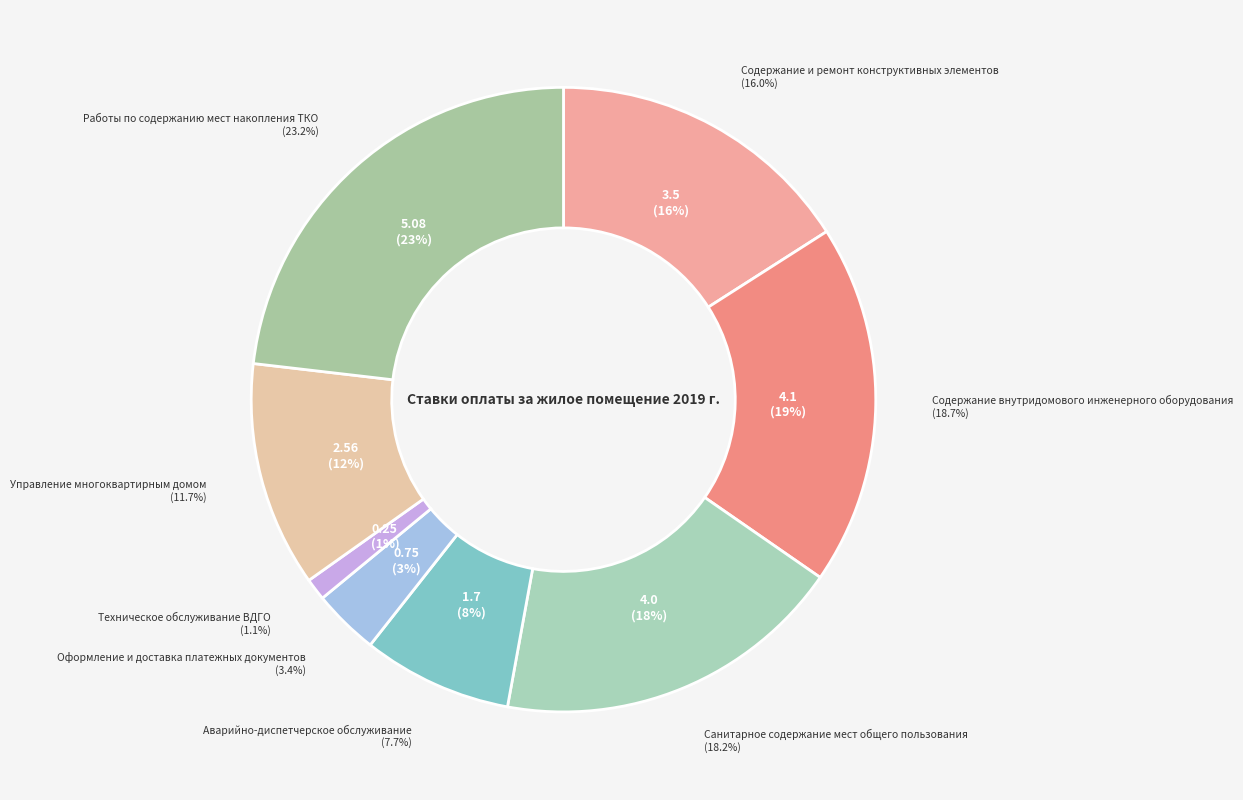

To the nearest percent, what is the average slice percentage?

12%